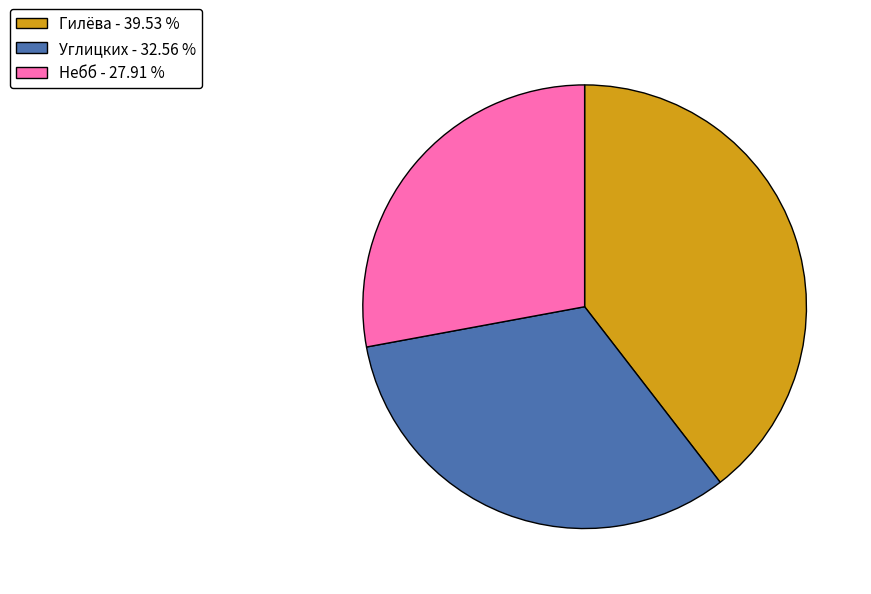

What is the smallest slice in the pie chart?

Небб